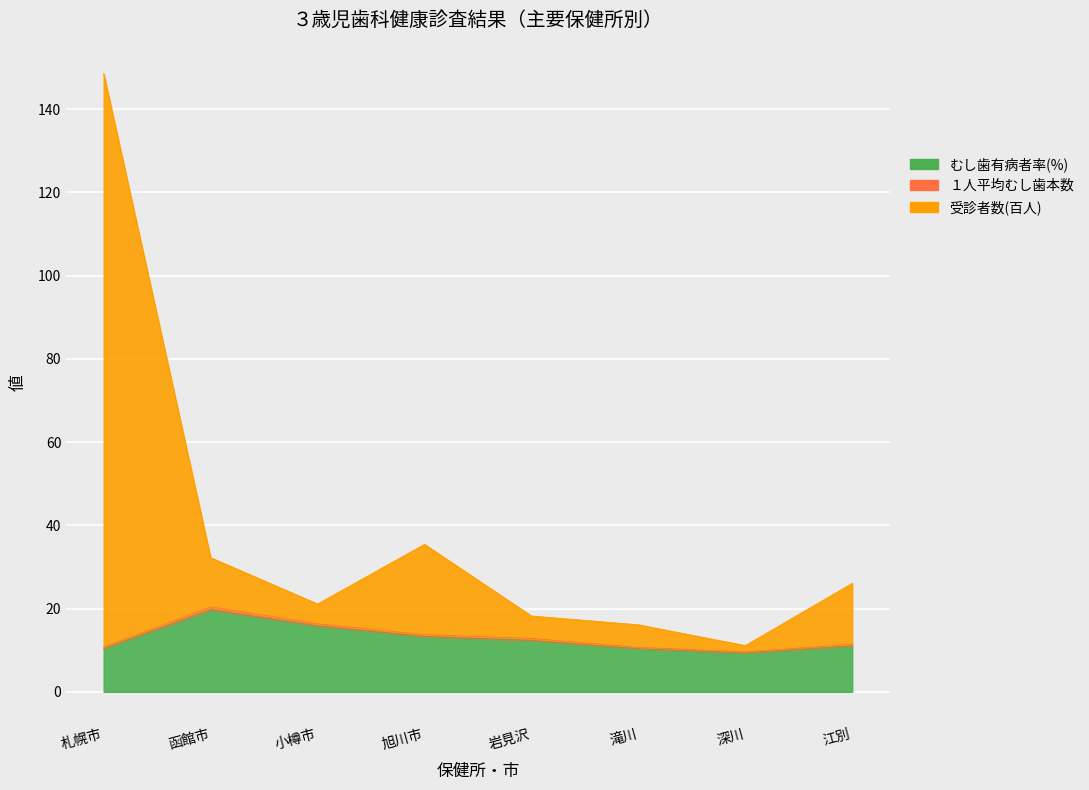

What is the minimum value shown in the chart?

9.3